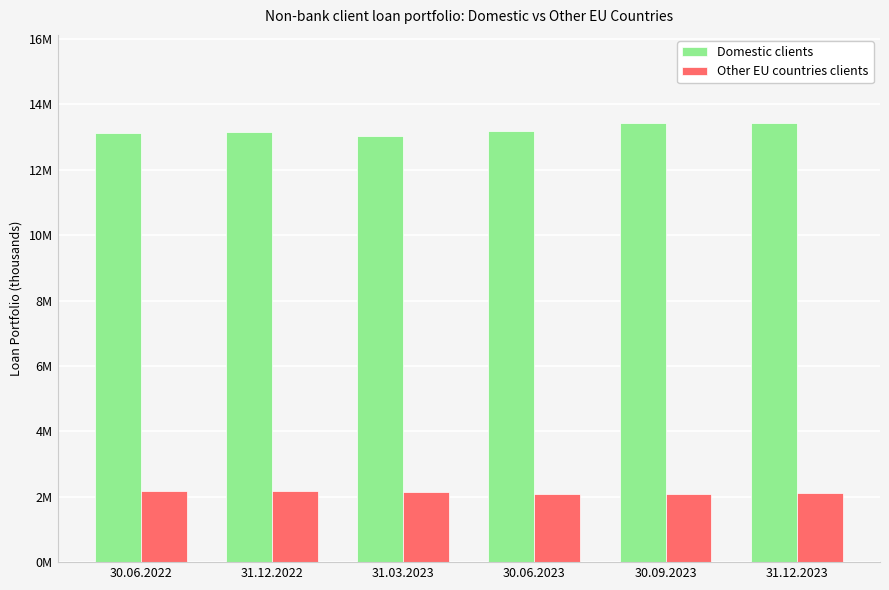

Reading left to right, what are all the values shown in this chart?

Domestic clients: 13137676.9	13146659.2	13046139.4	13181325.5	13437465.9	13440994.9
Other EU countries clients: 2182522.7	2162075.2	2142550.2	2088653.6	2082594.3	2120758.8